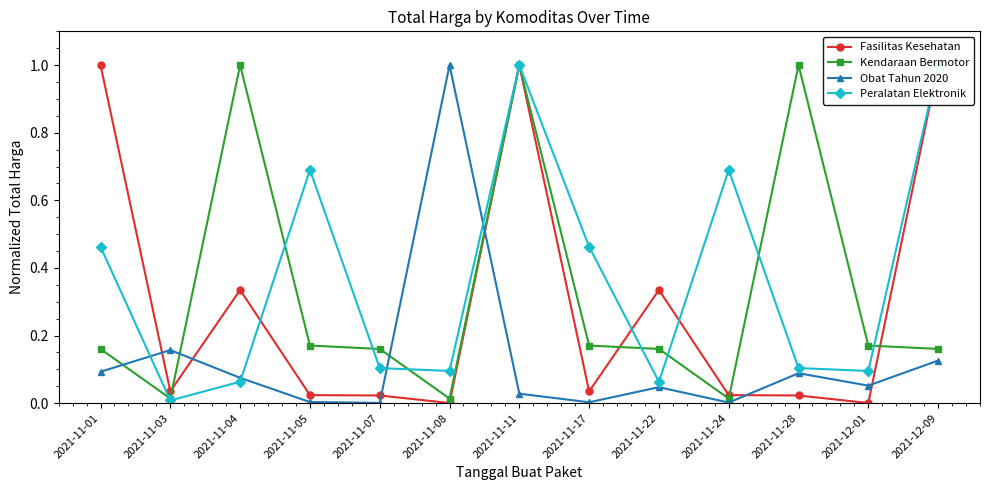

What is the label of the 3rd point from the right?

2021-11-28